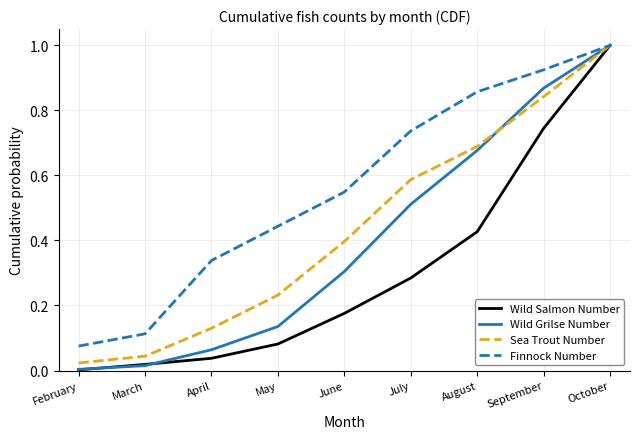

Between July and August, which series saw the biggest shift?

Wild Grilse Number